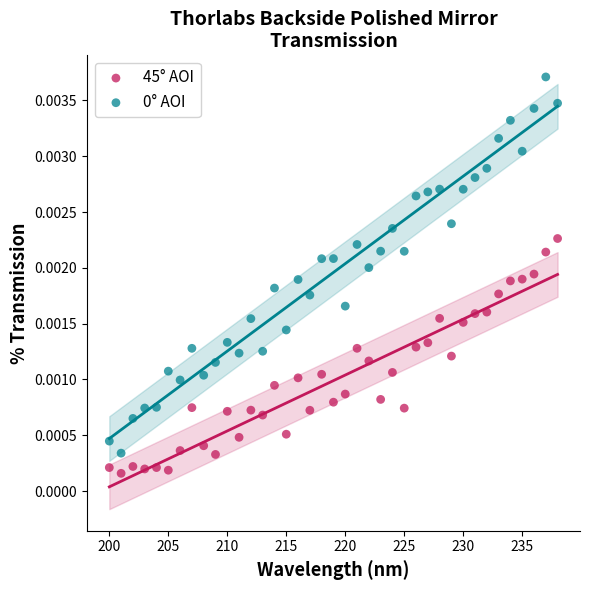

Across all data points, what is the range of X values (max minus min)?

38.0